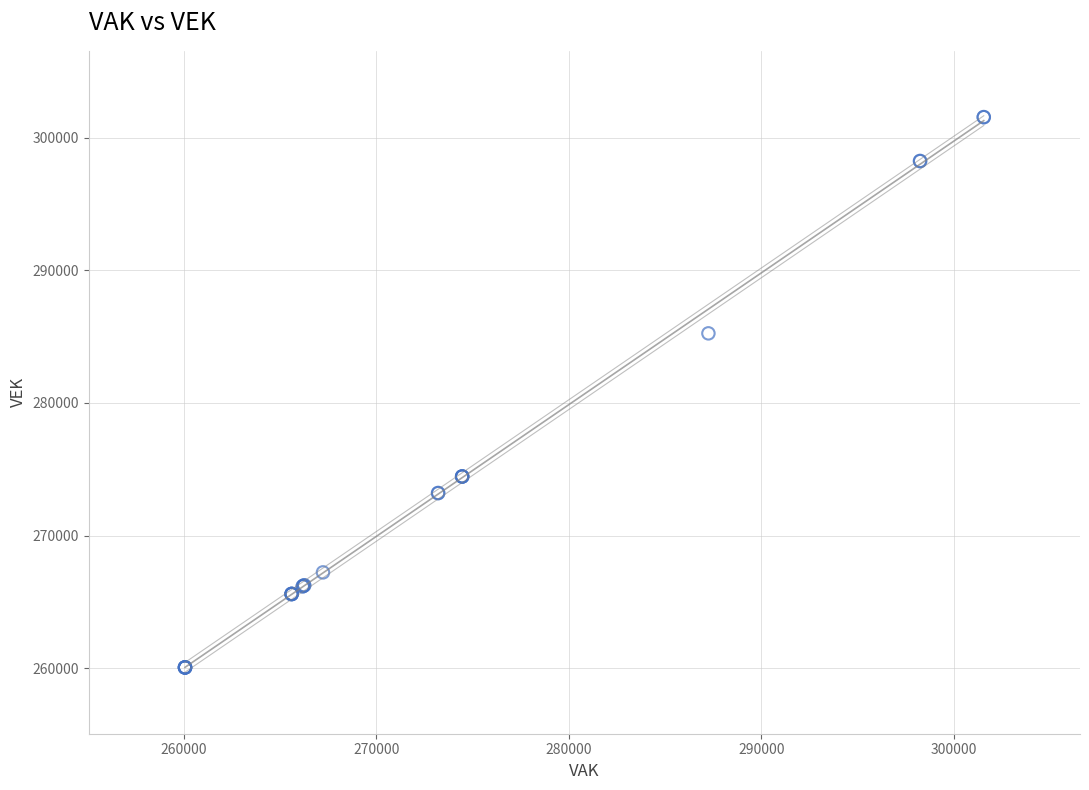

What Y value in the scatter plot is closest to 280802?

285246